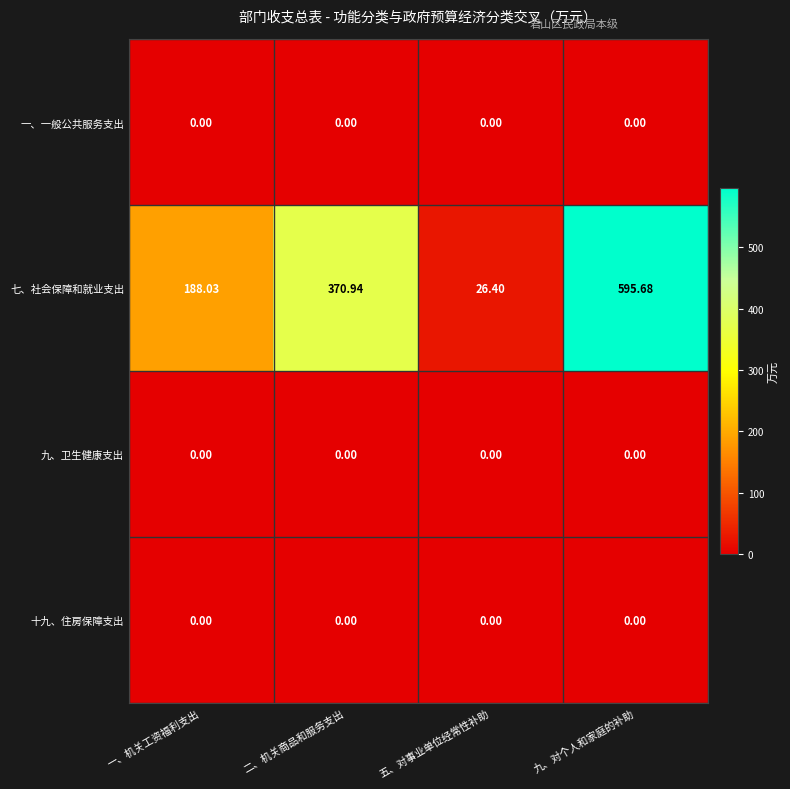

At how many categories does at least one series exceed 516?

1